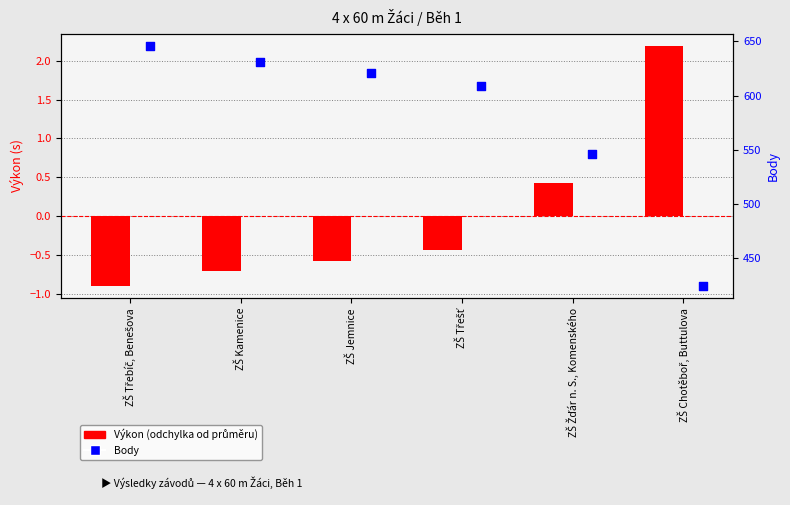

At which category is the sum across all series the highest?

ZŠ Třebíč, Benešova